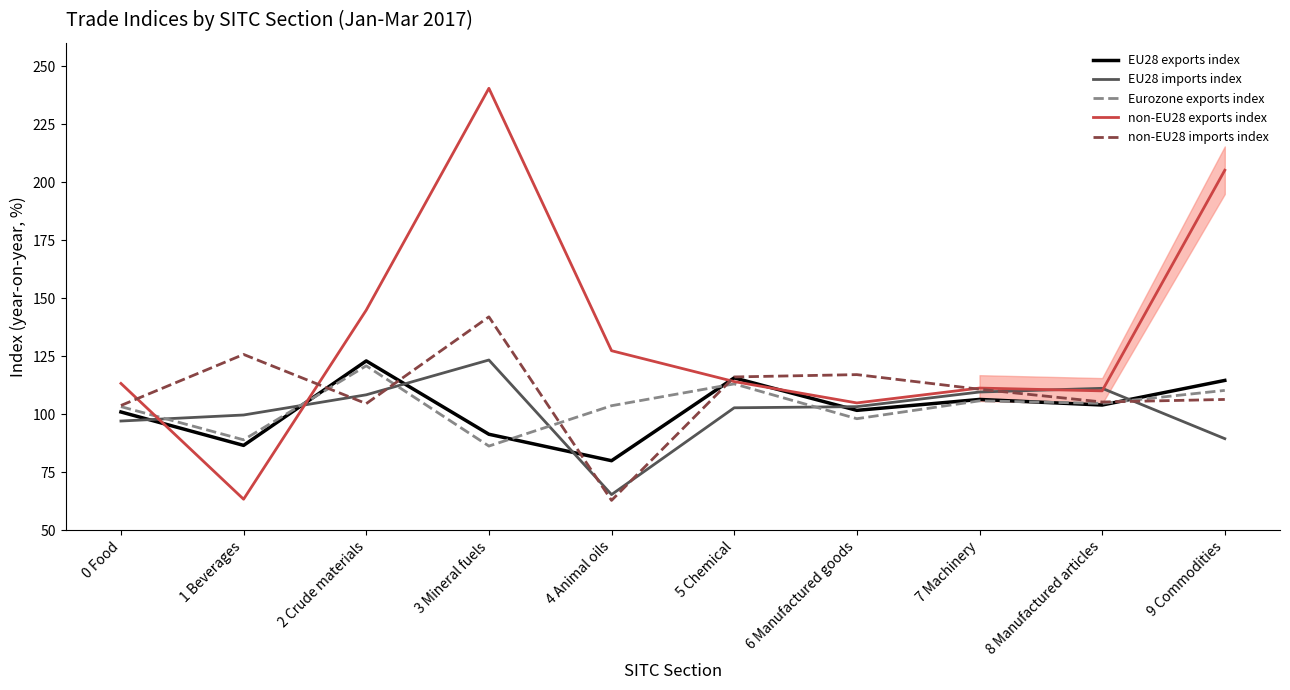

What position from the left is 6 Manufactured goods?

7